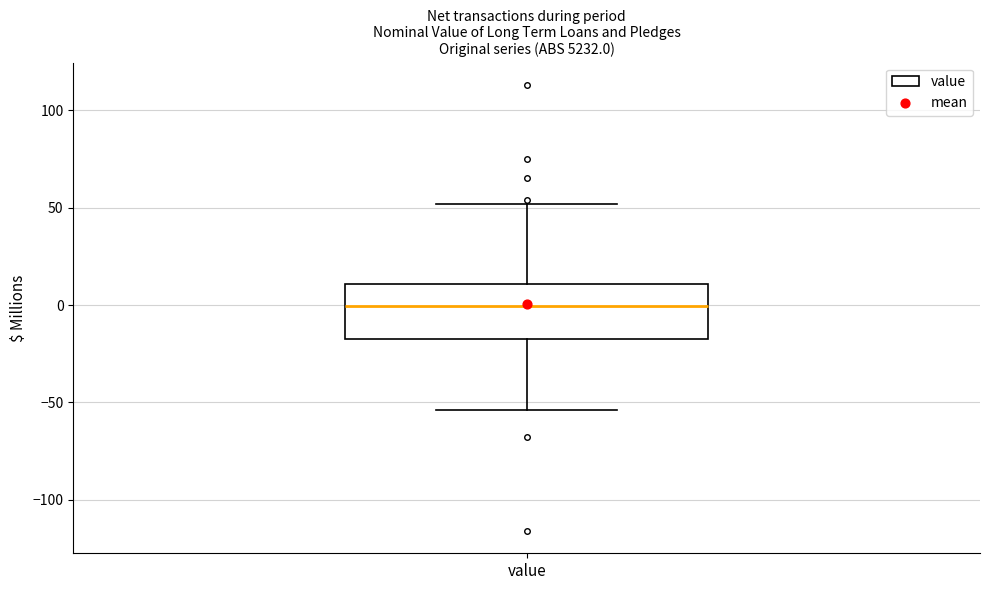

Where does the lower whisker of the box for value end on the y-axis? The values are not printed on the chart, so give them approximately, as read against the axis.

-55